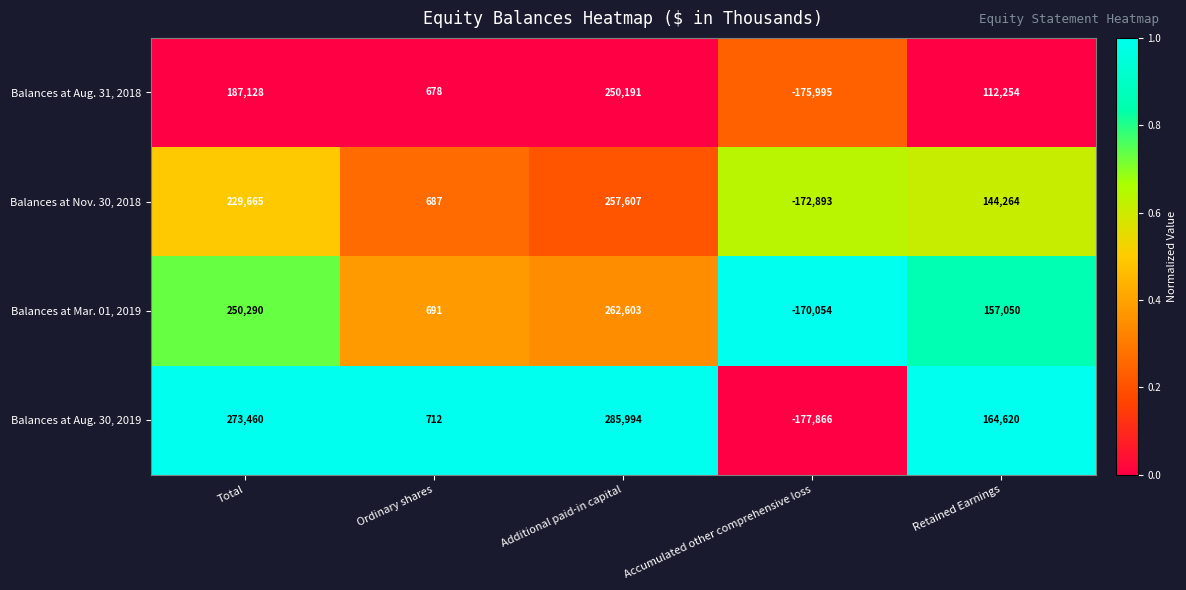

How many Balances at Aug. 31, 2018 values are between 678 and 187128?

3